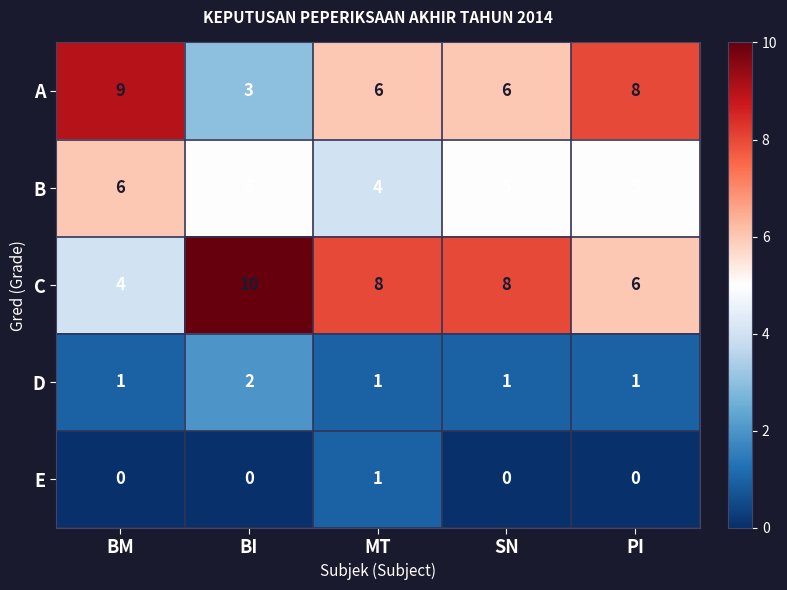

True or false: C has a value of 4 at SN.

False